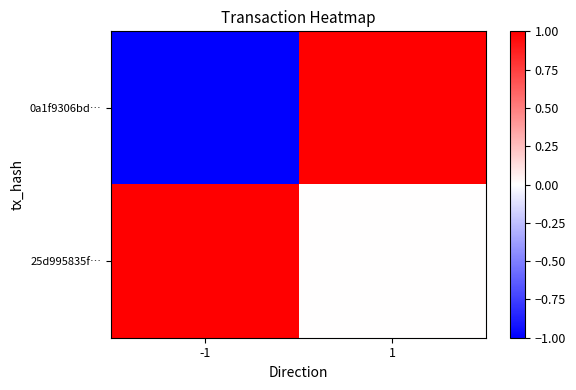

Which series changed the most between -1 and 1?

0a1f9306bd…